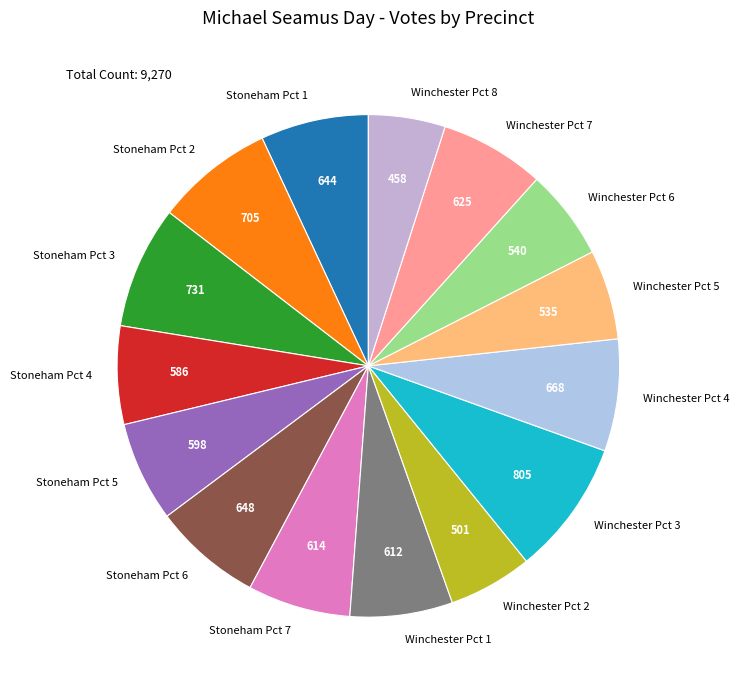

How many slices are in this pie chart?

15